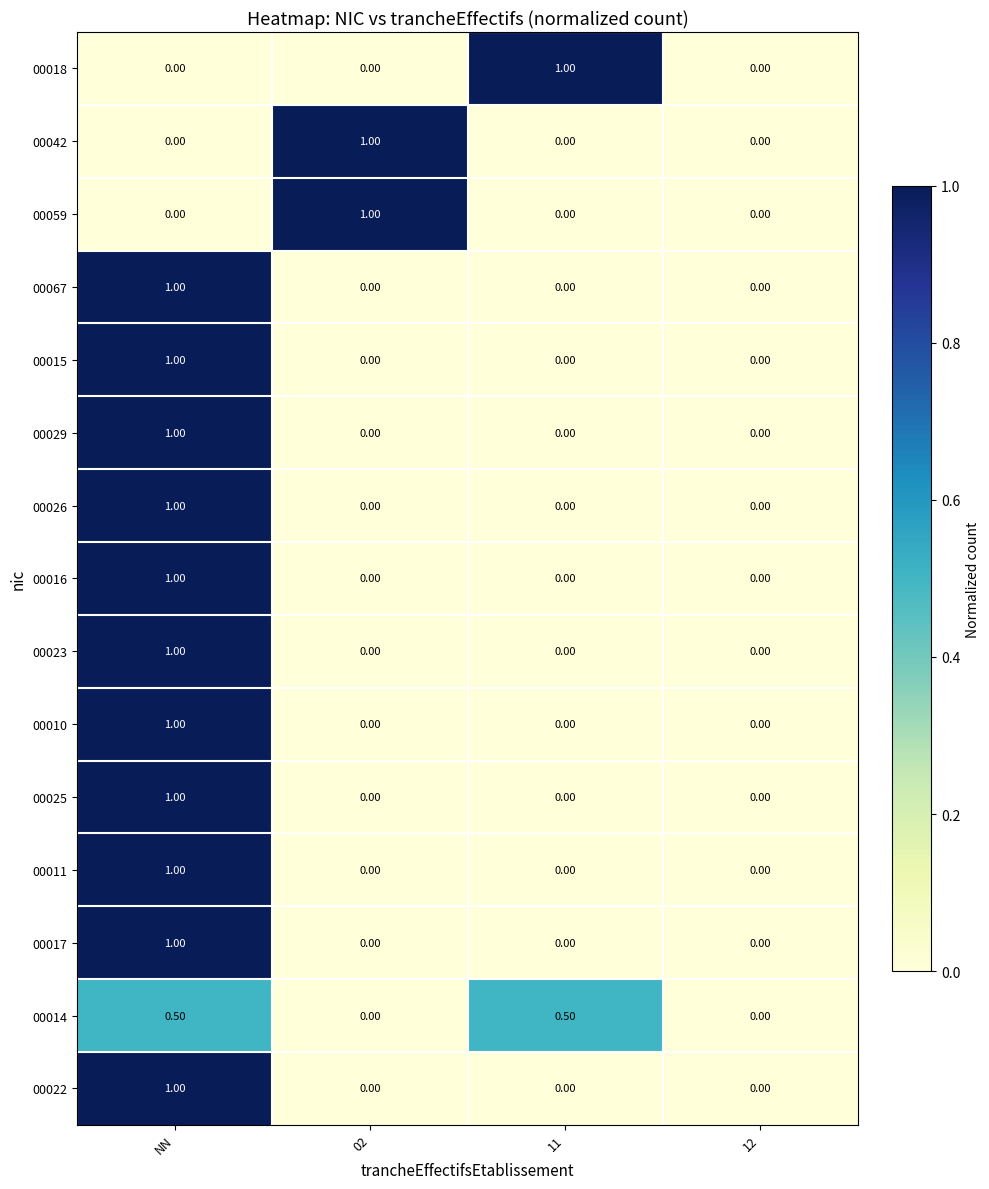

What is the difference between the 00018 values at 11 and 12?

1.0